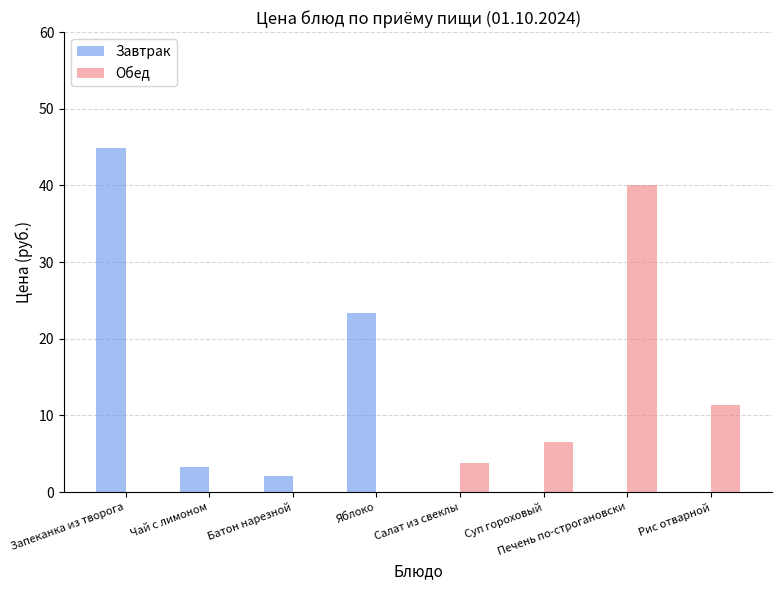

What is the approximate value of Завтрак at Батон нарезной?

2.2